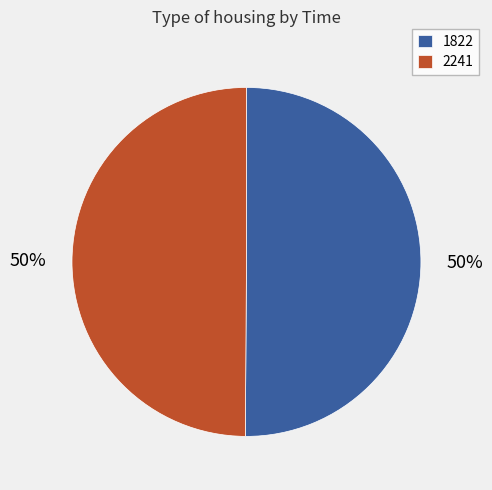

To the nearest percent, what is the average slice percentage?

50%